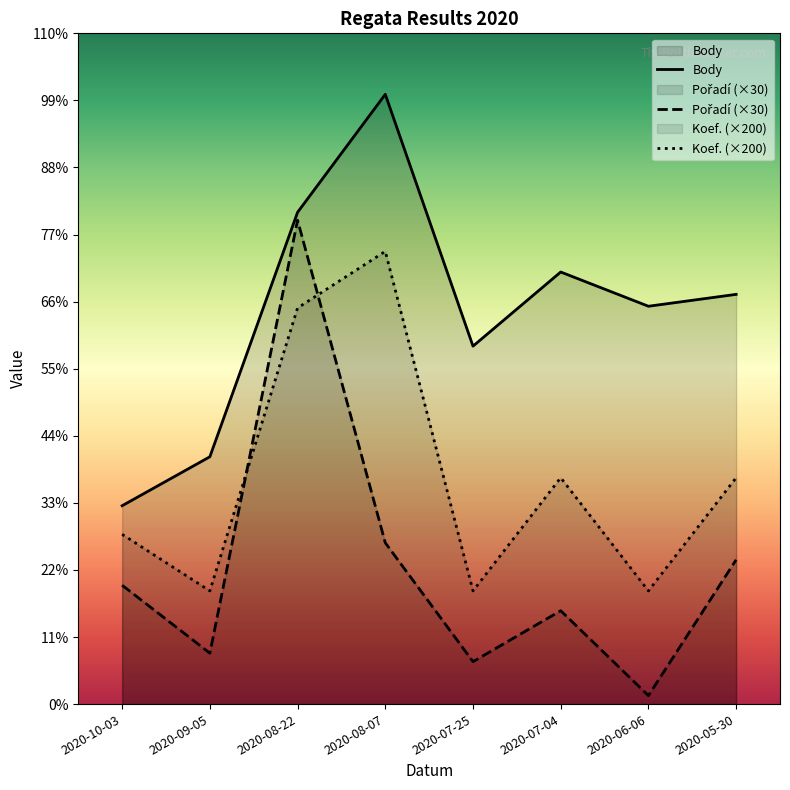

At which category is the sum across all series the highest?

2020-08-22